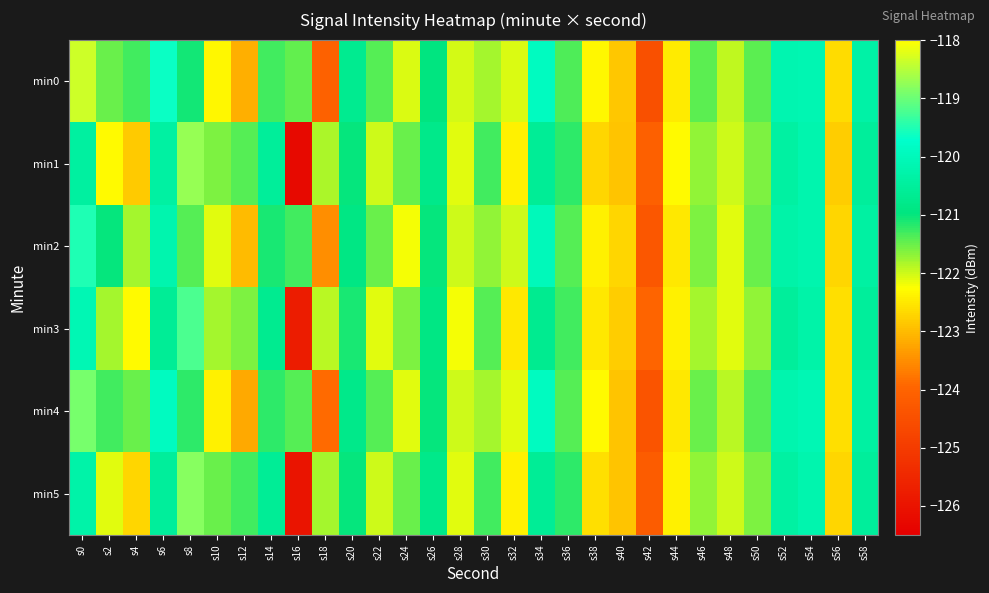

Count the number of data series in this chart.

6